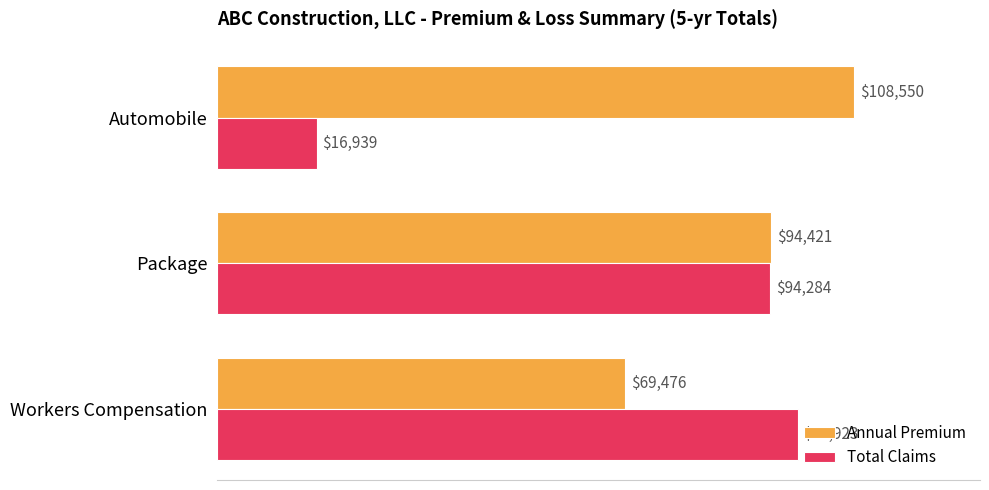

What is the difference between the maximum and minimum values in the Total Claims series?

81984.0